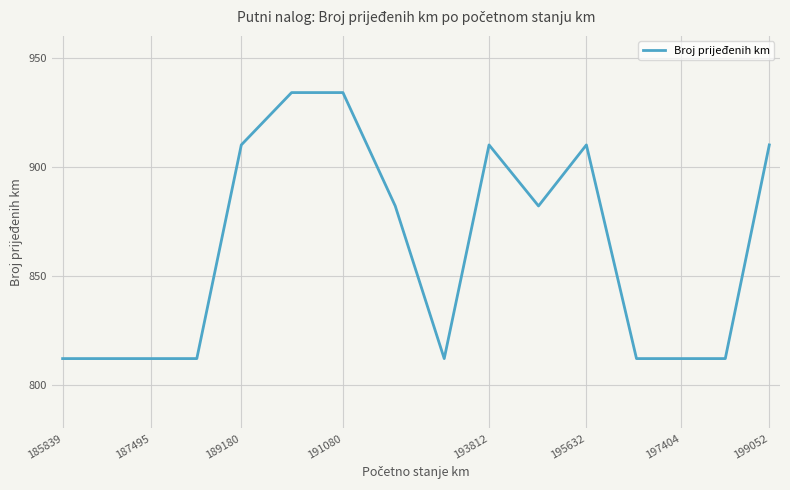

What is the minimum value shown in the chart?

812